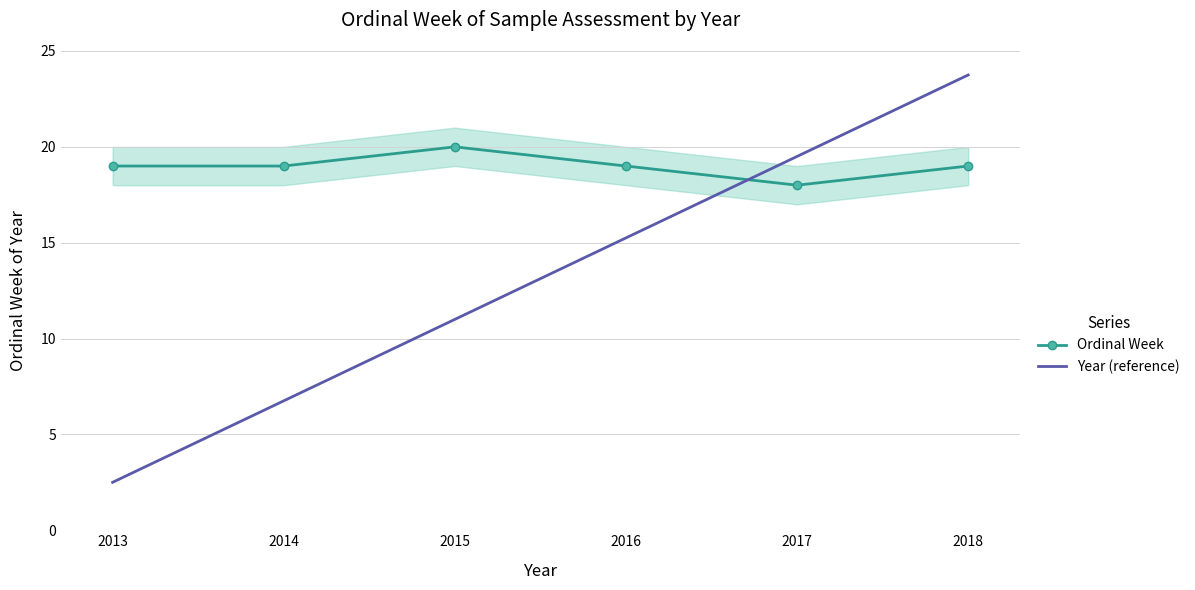

What is the total value across all series at 2016?

34.2